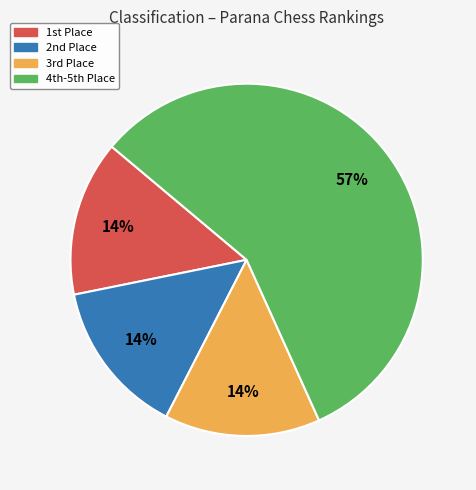

Is there a majority slice in this chart?

Yes